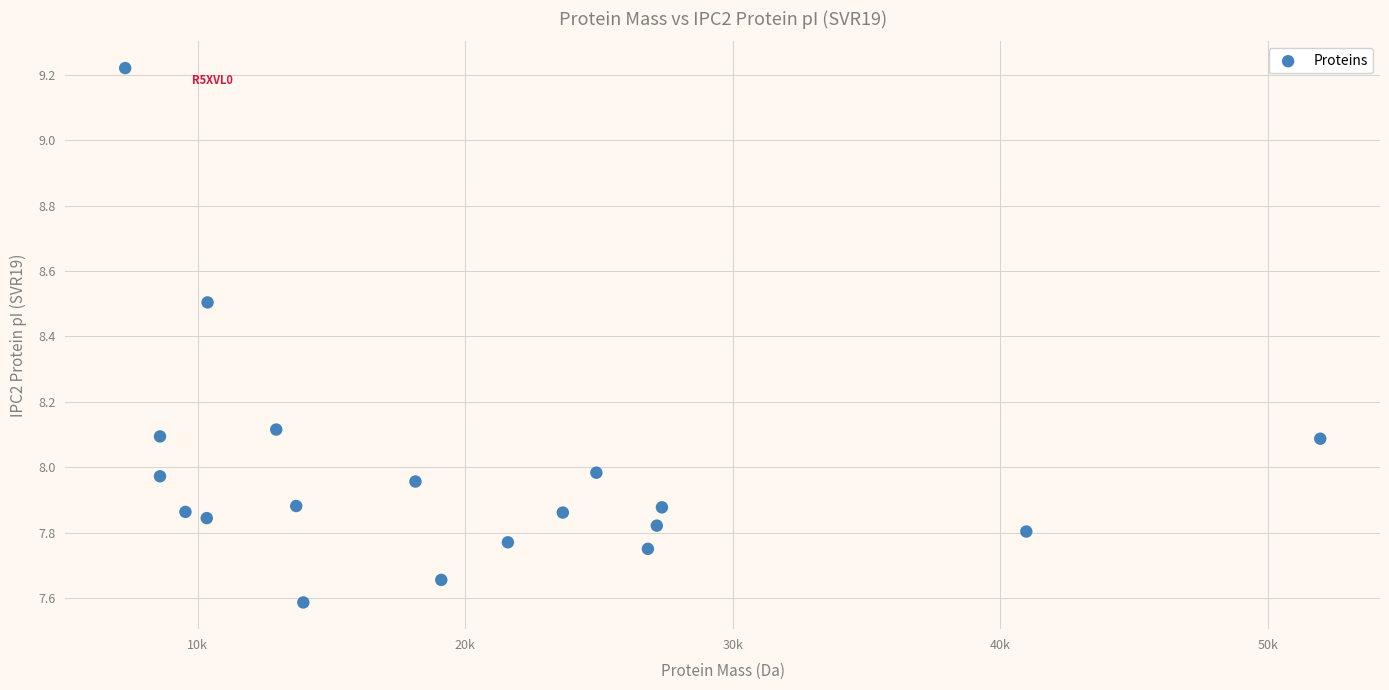

What is the range of Y values (max minus min)?

1.6